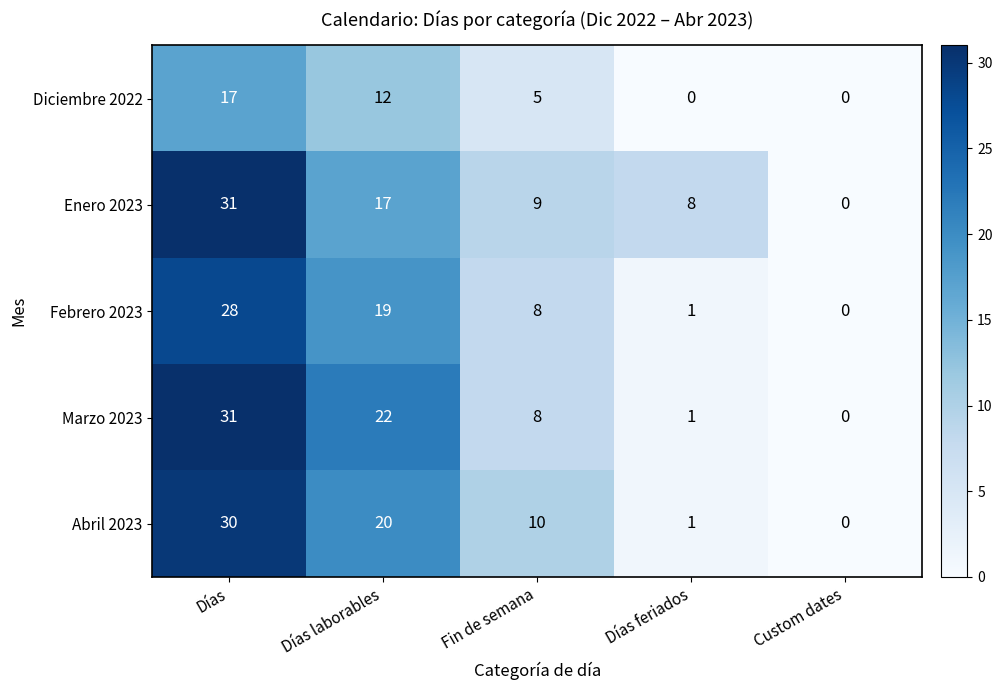

True or false: Diciembre 2022 has a value of 17 at Días.

True